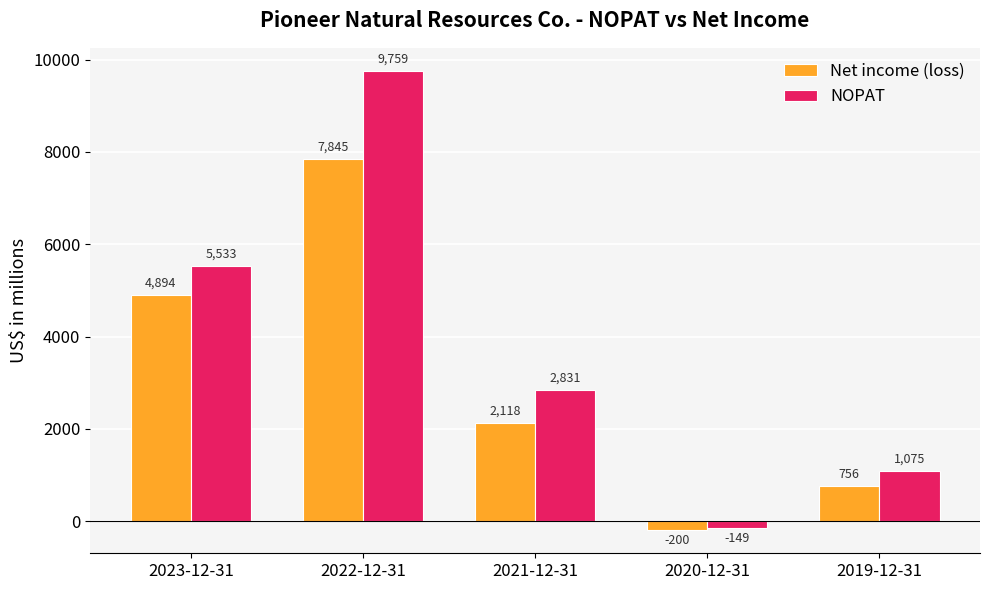

What are all the series names shown in the legend?

Net income (loss), NOPAT